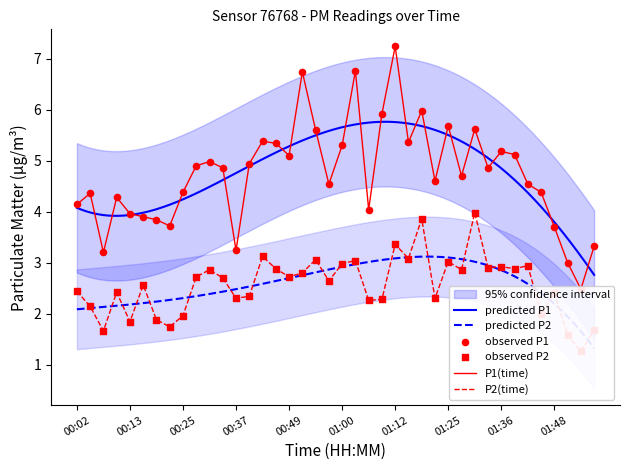

Which series has the largest Y range (max minus min)?

P1